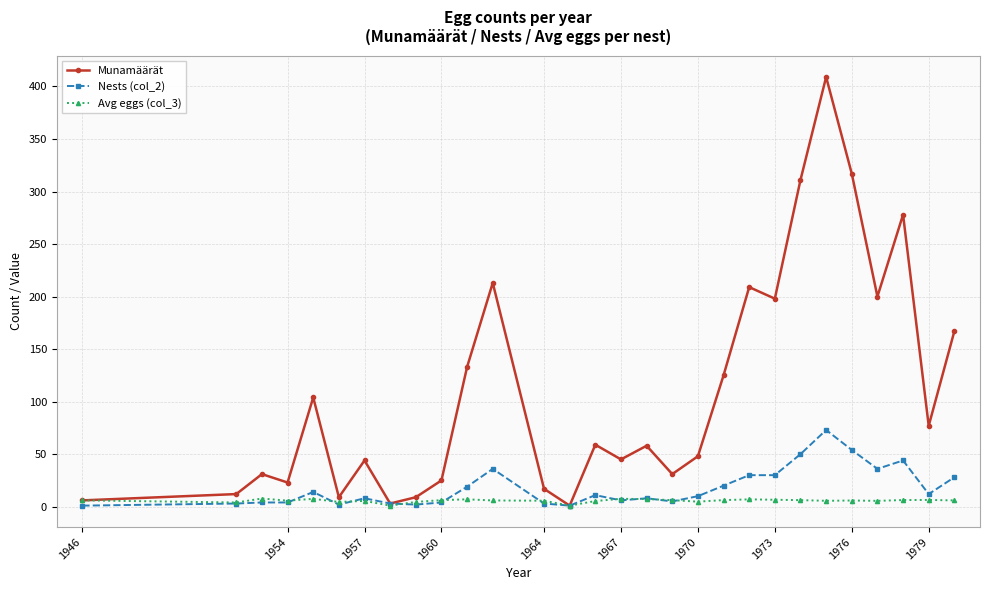

Which series has the widest spread of values?

Munamäärät